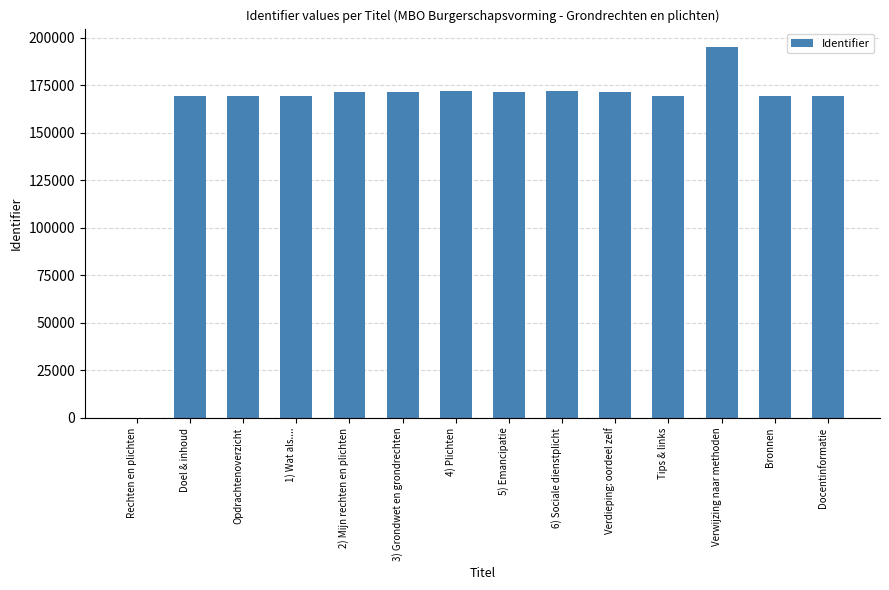

At which label does the data first exceed 171540?

2) Mijn rechten en plichten